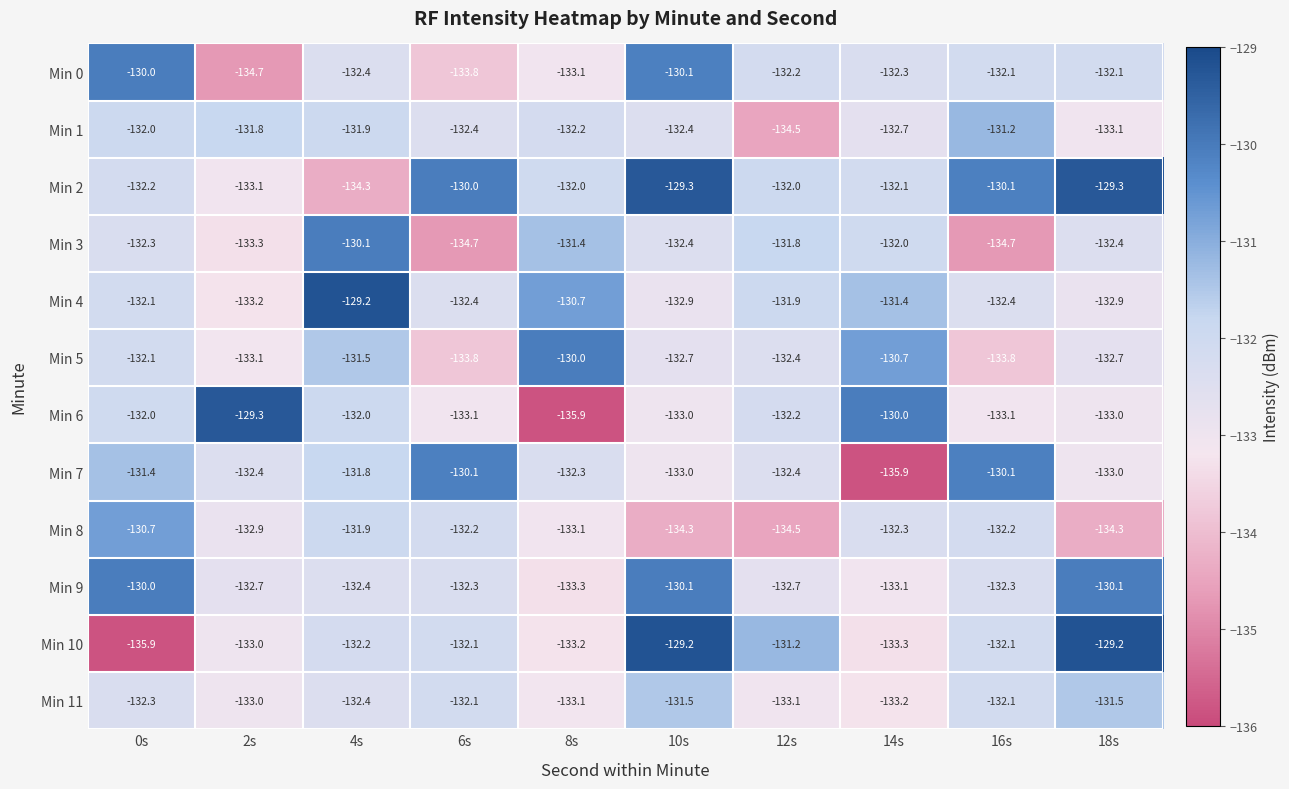

Is it true that Min 10 equals -135.9 at 0s?

True